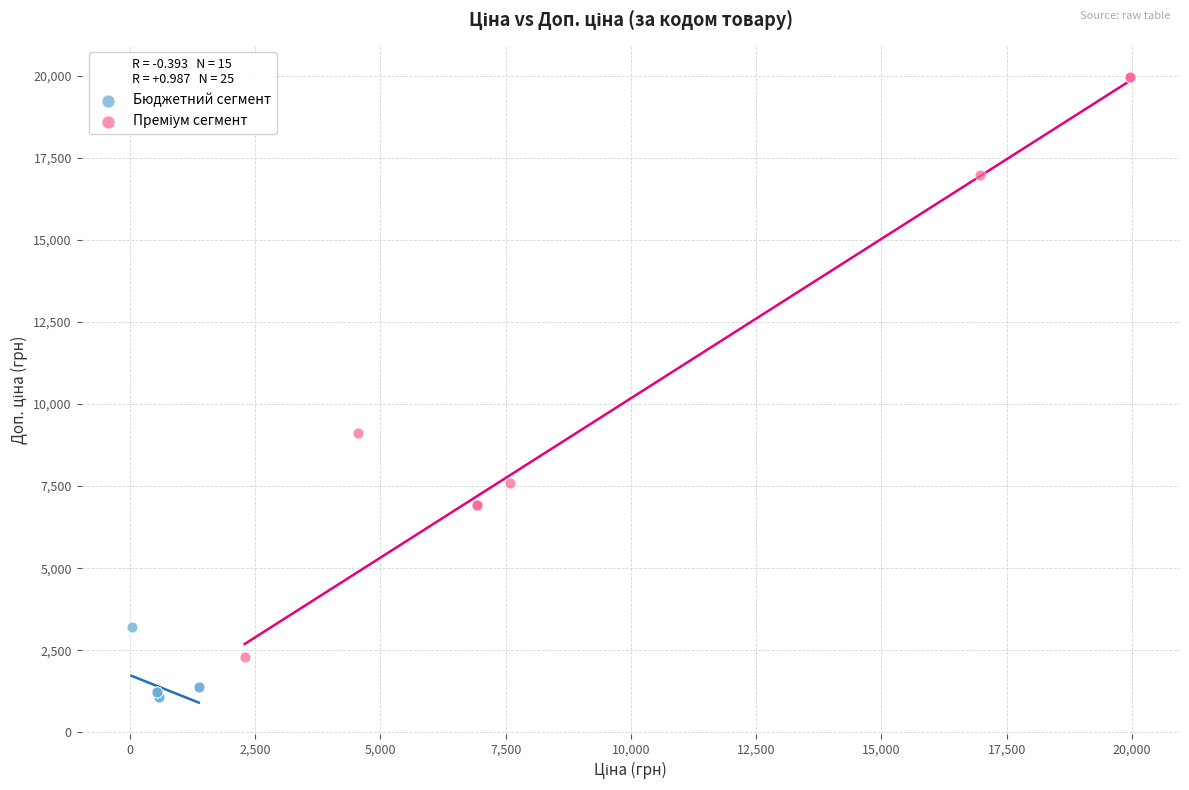

Which series contains the lowest Y value?

Бюджетний сегмент